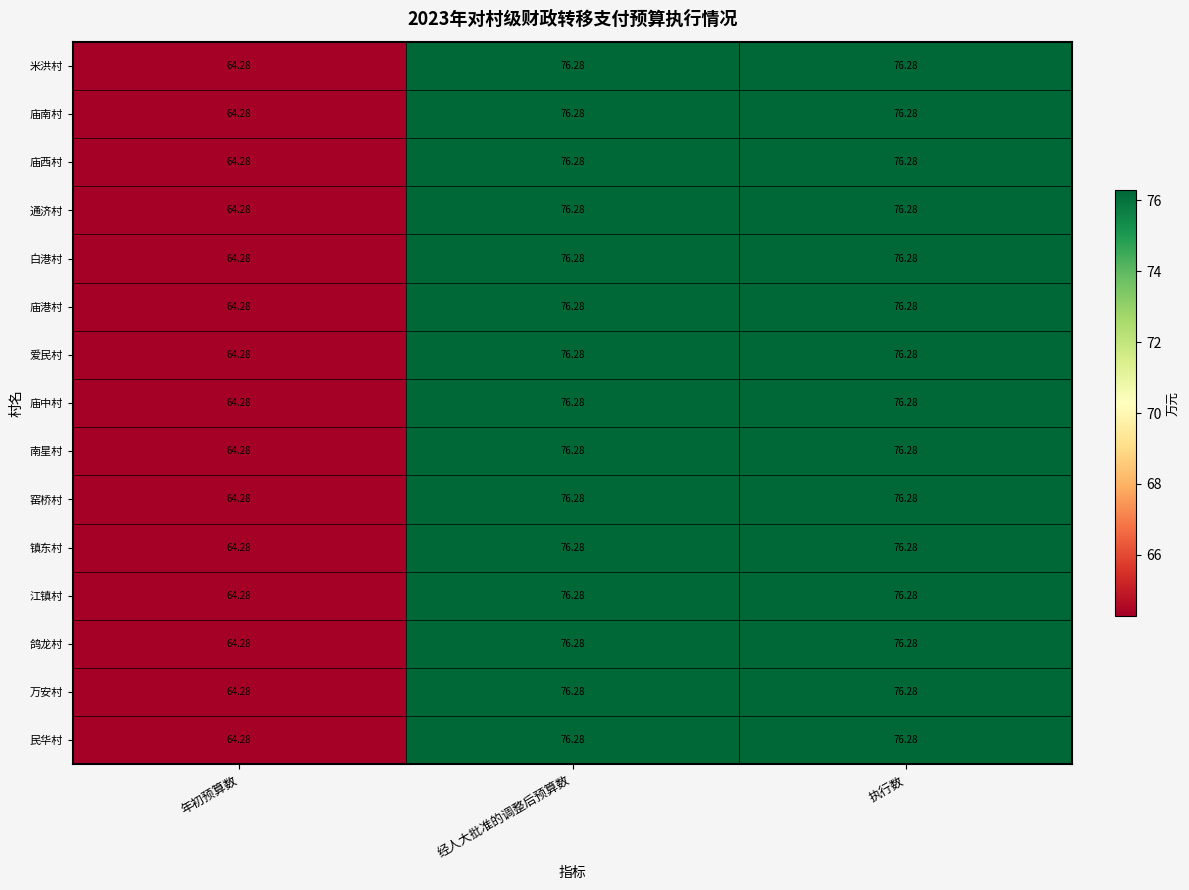

What is the total value across all series at 经人大批准的调整后预算数?

1144.2